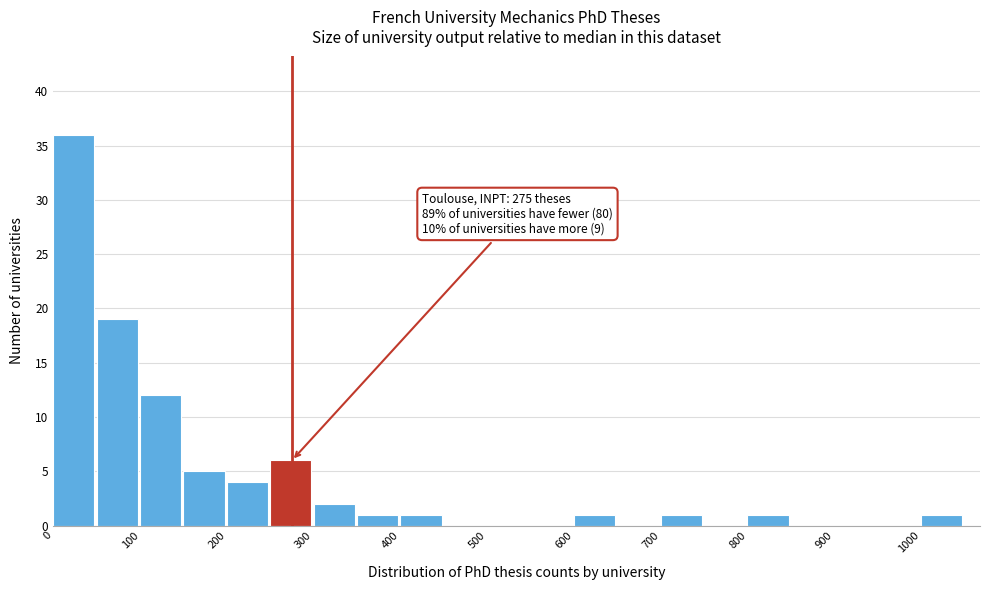

Which range on the x-axis has the tallest bar?

0 to 50